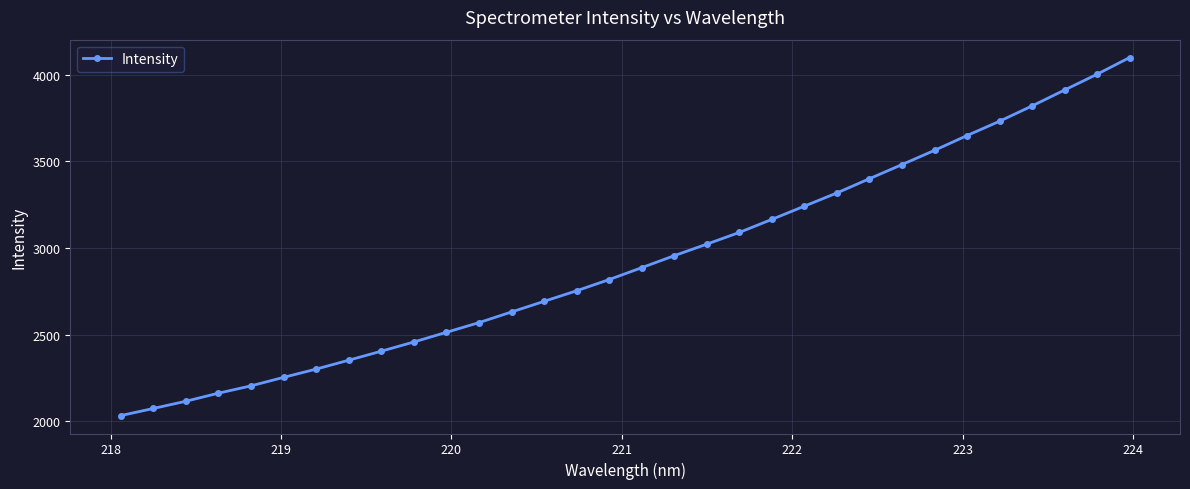

What is the value of the 8th point from the left?

2353.0